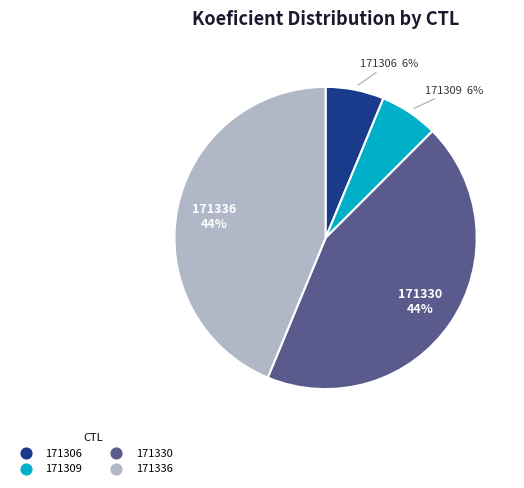

Does any single category account for the majority?

No